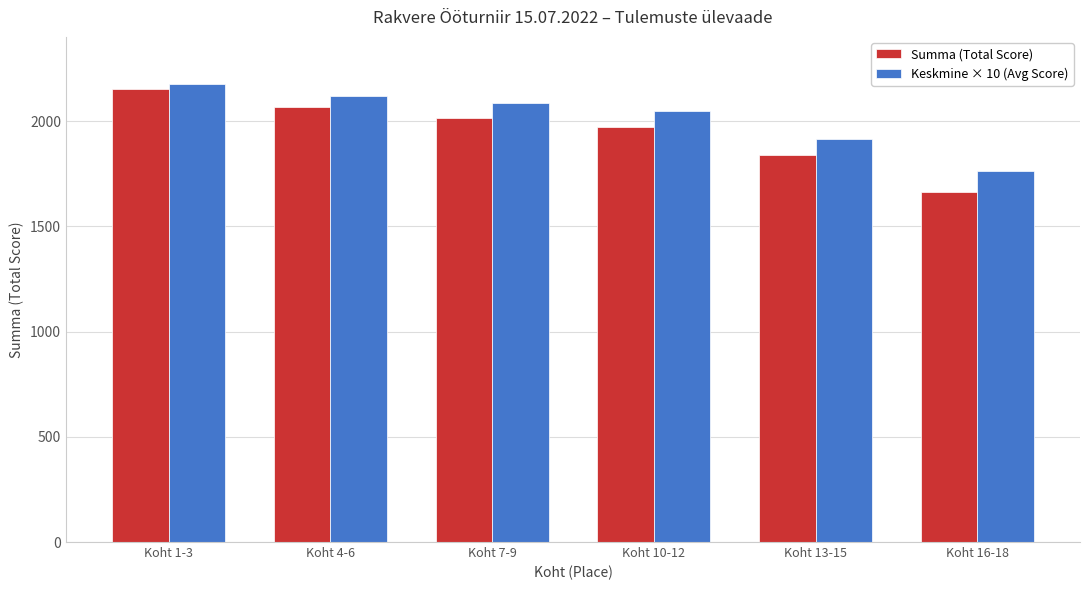

Rank the series by their average value, from lowest to highest.

Summa (Total Score), Keskmine × 10 (Avg Score)